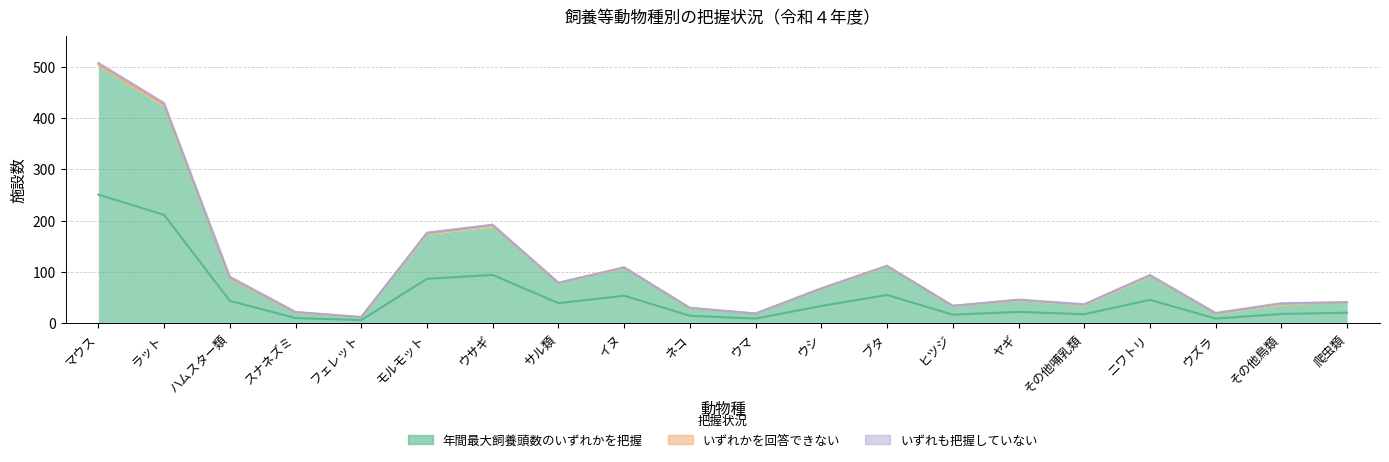

What is the value of the 年間最大飼養頭数のいずれかを把握 point at the 5th from the left?

12